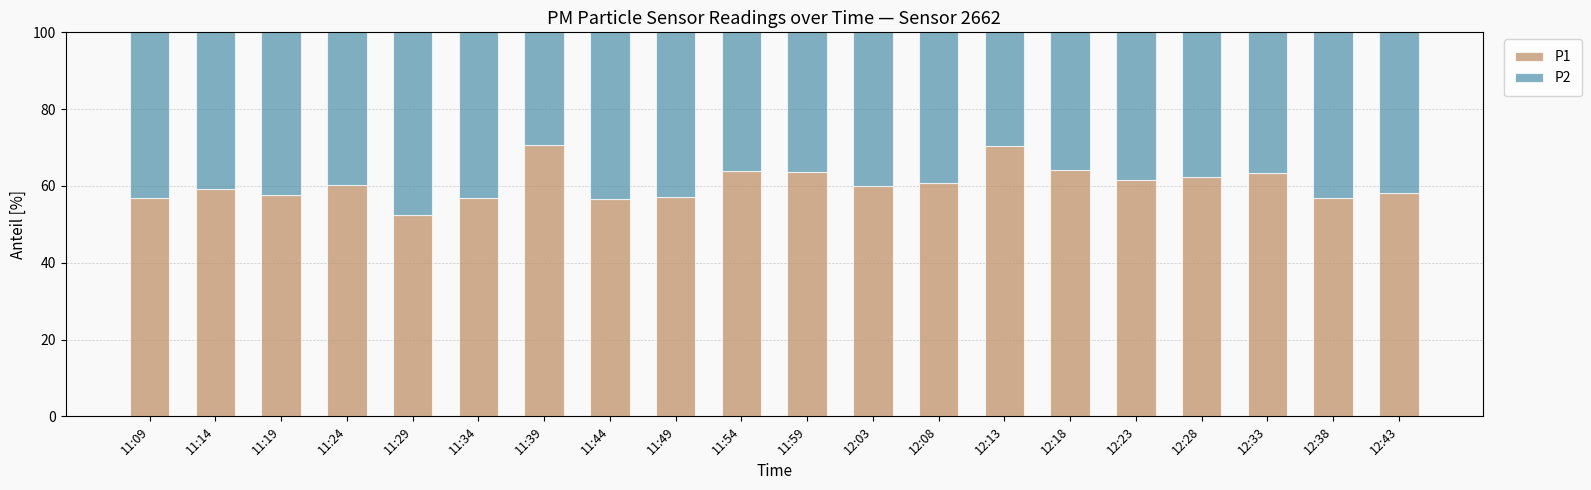

How many series are shown in this chart?

2